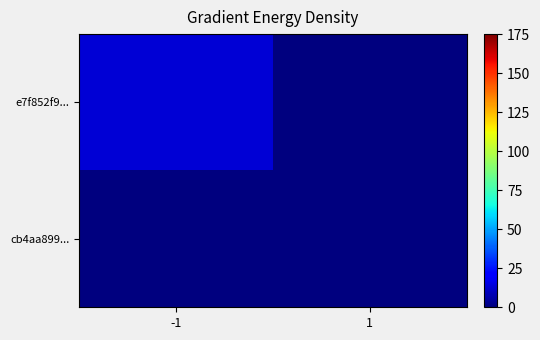

Which series changed the most between -1 and 1?

e7f852f9...